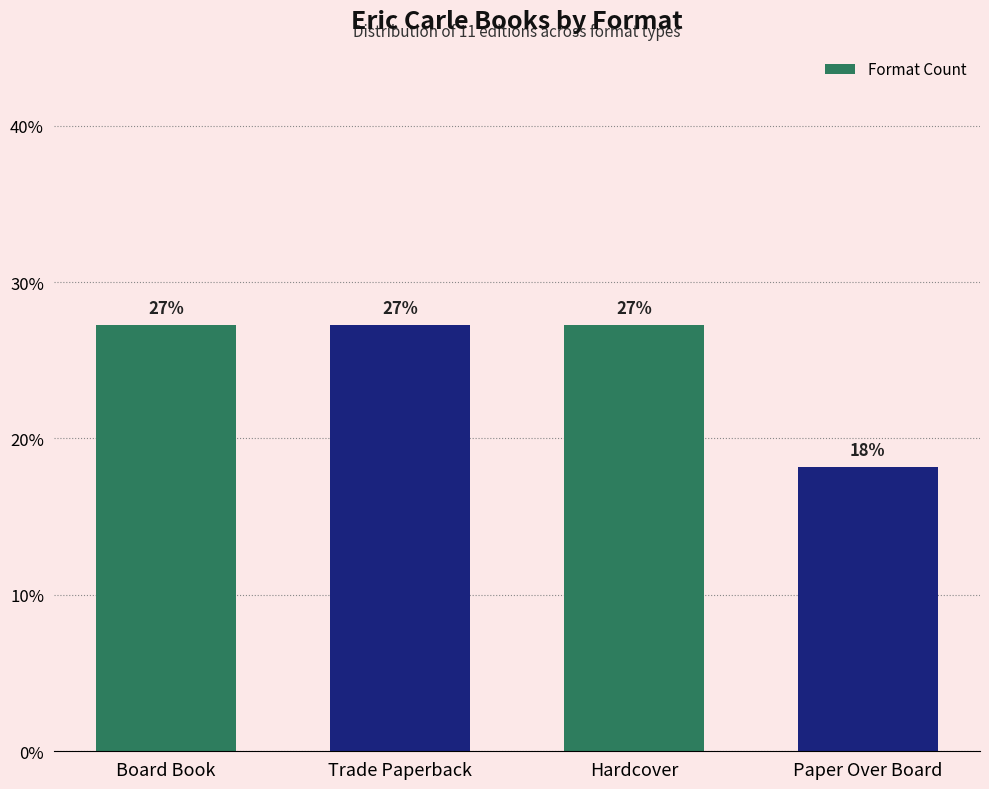

Does the chart contain any negative values?

No